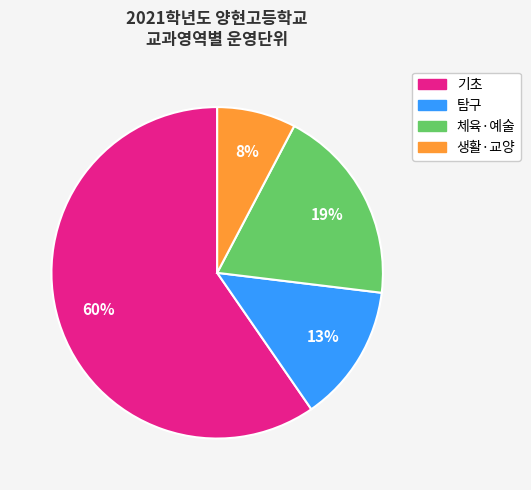

Is there a majority slice in this chart?

Yes